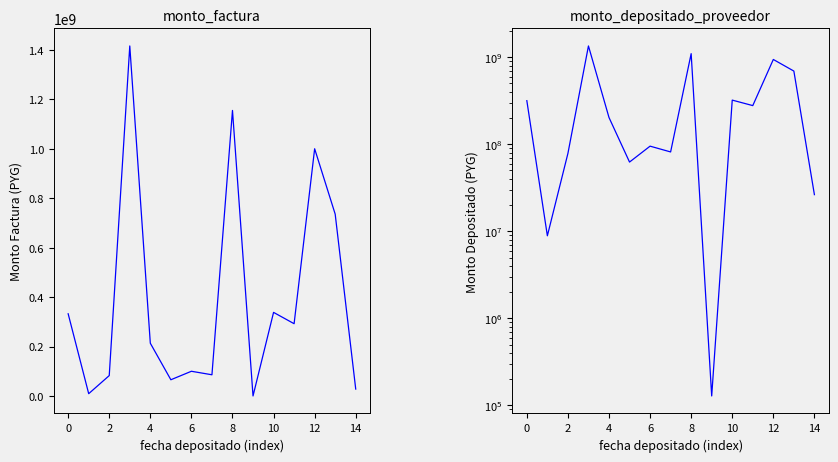

What is the difference between the highest and lowest values at 4?

10461019